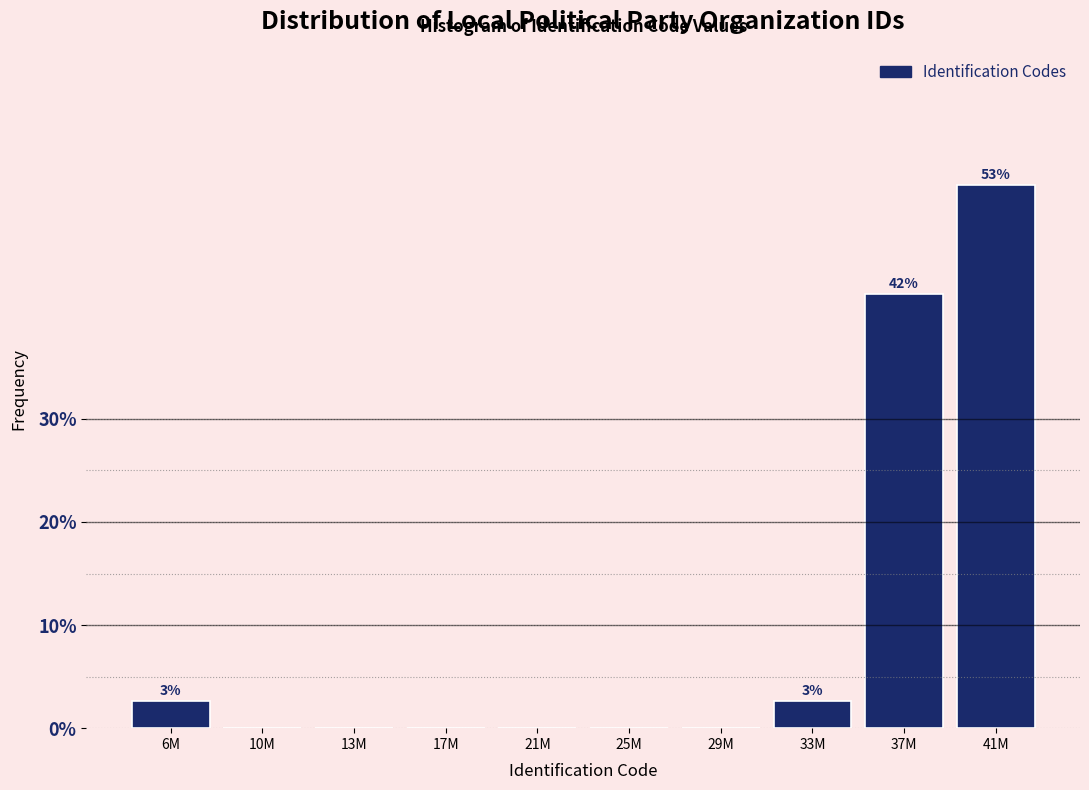

Reading left to right, extract all data points from this chart.

6M=2.6	10M=0.0	13M=0.0	17M=0.0	21M=0.0	25M=0.0	29M=0.0	33M=2.6	37M=42.1	41M=52.6